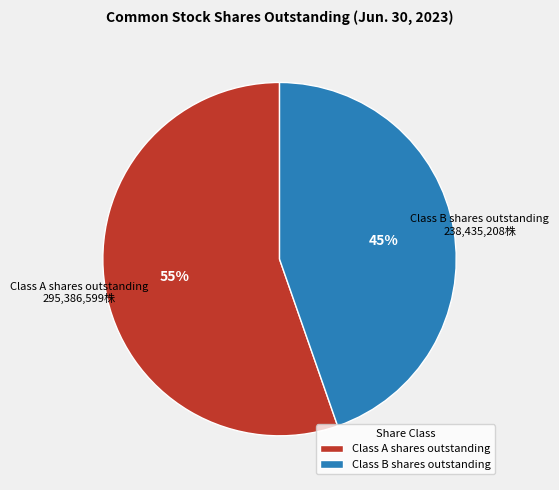

Is it true that Class A shares outstanding is 55% of the pie?

True